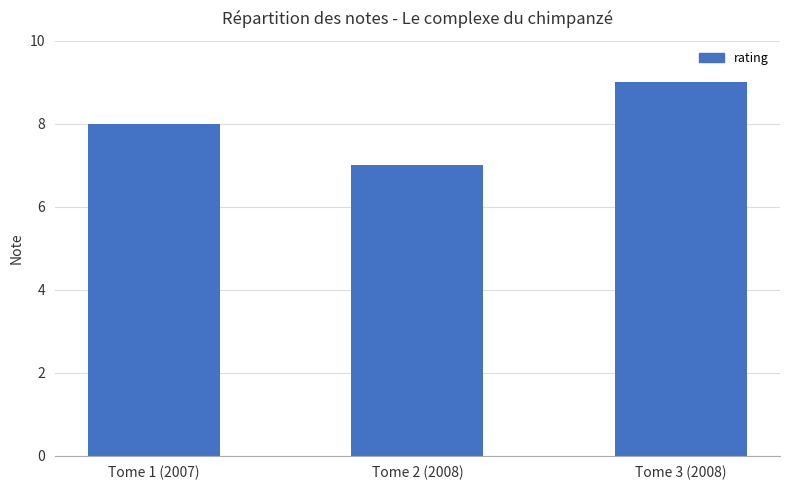

What is the smallest value displayed?

7